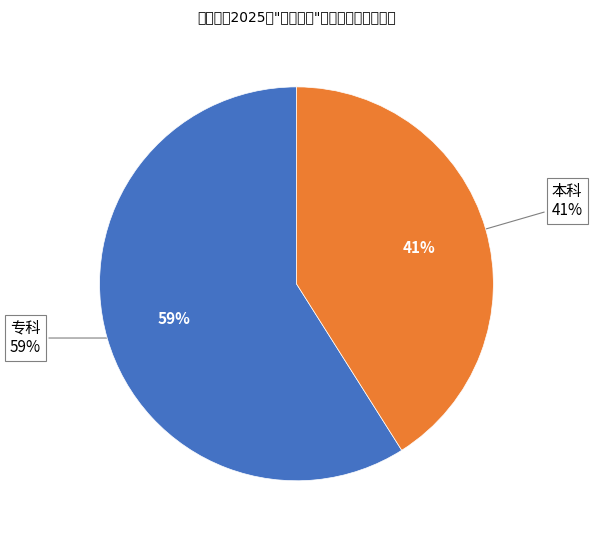

How many slices are in this pie chart?

2